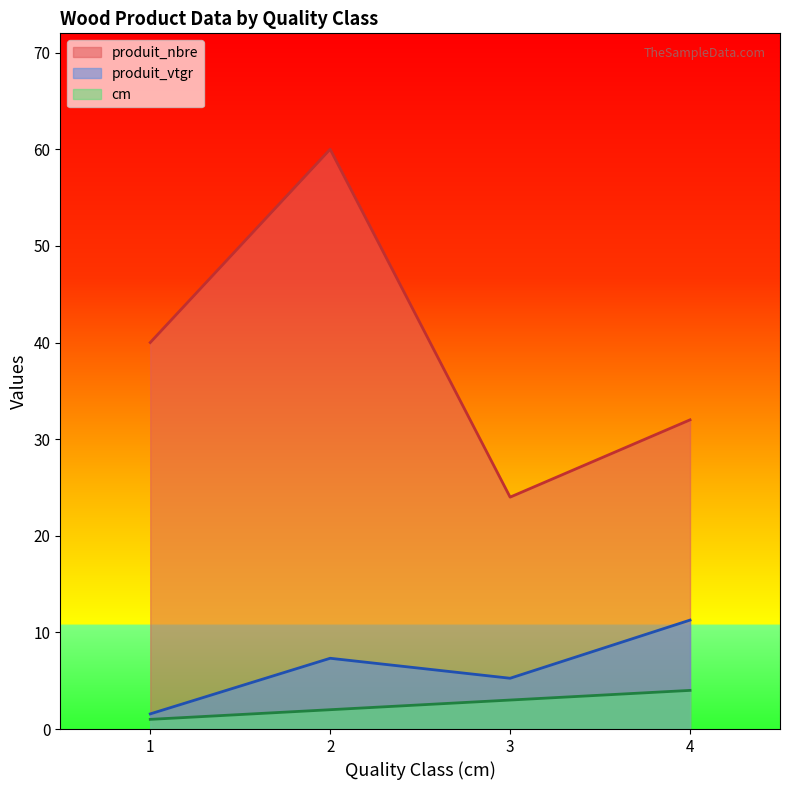

How many lines are shown in the chart?

3